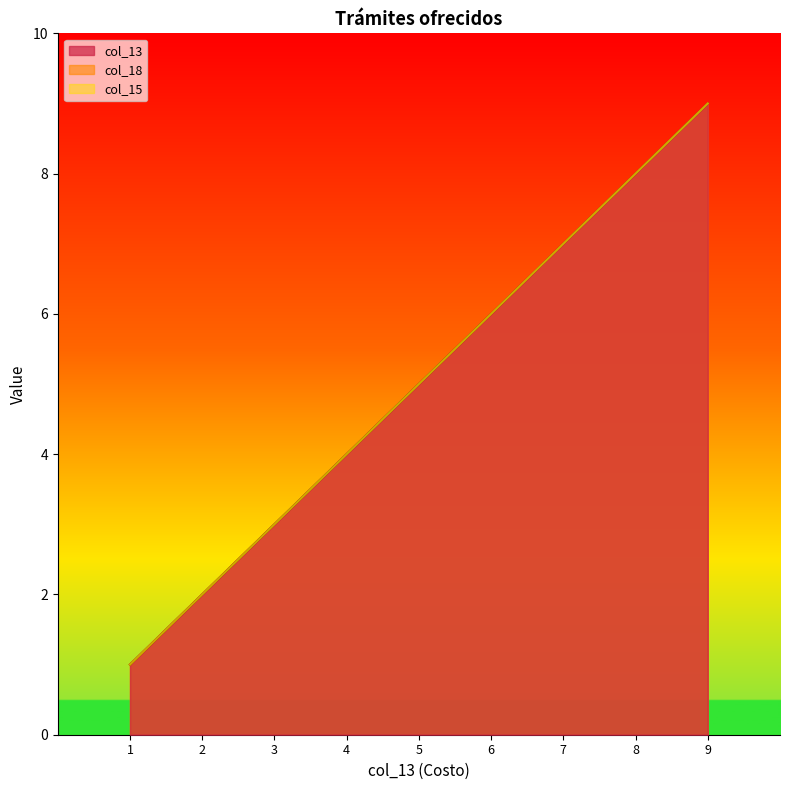

True or false: col_13 and col_18 intersect in this chart.

False